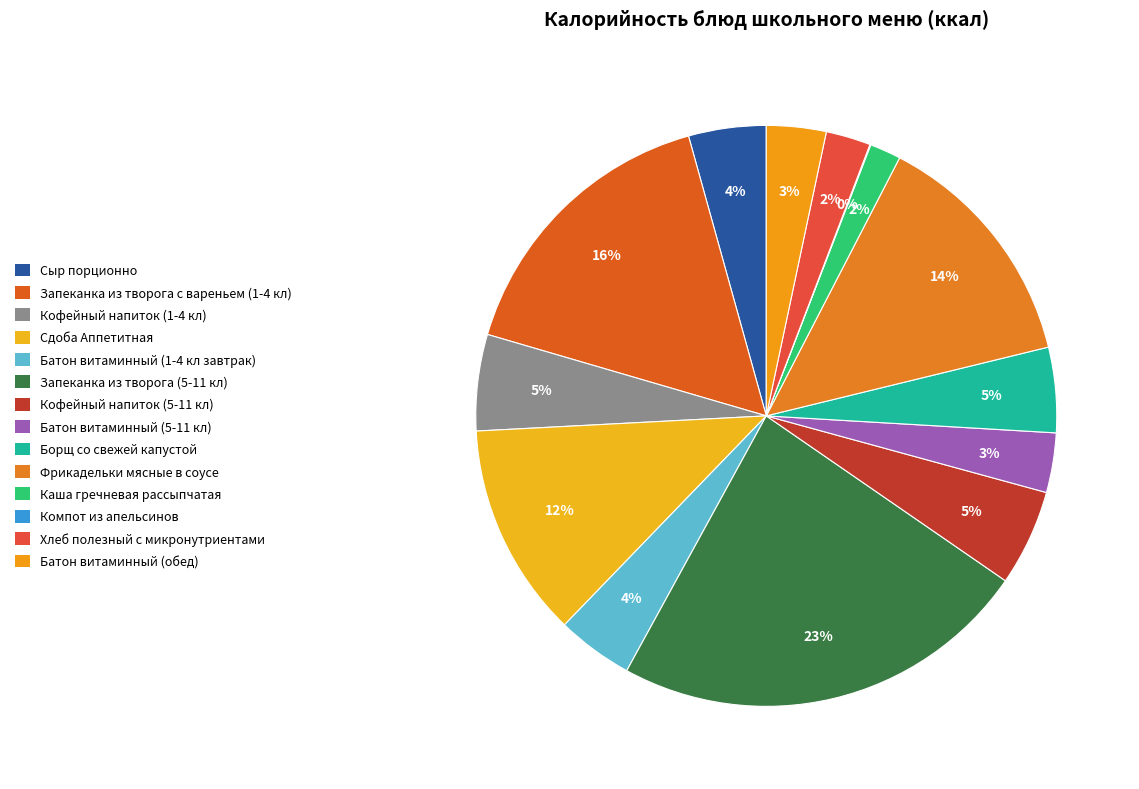

The Сыр порционно slice represents 4% of the pie. True or false?

True